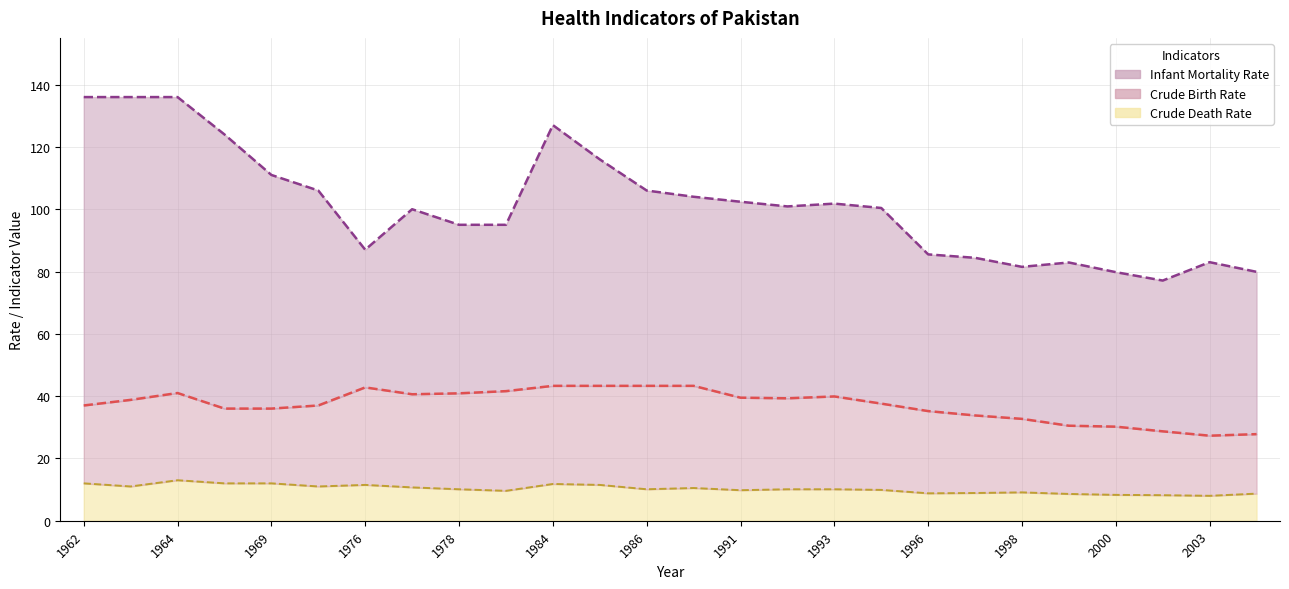

At which category does Infant Mortality Rate reach its first local peak?

1977